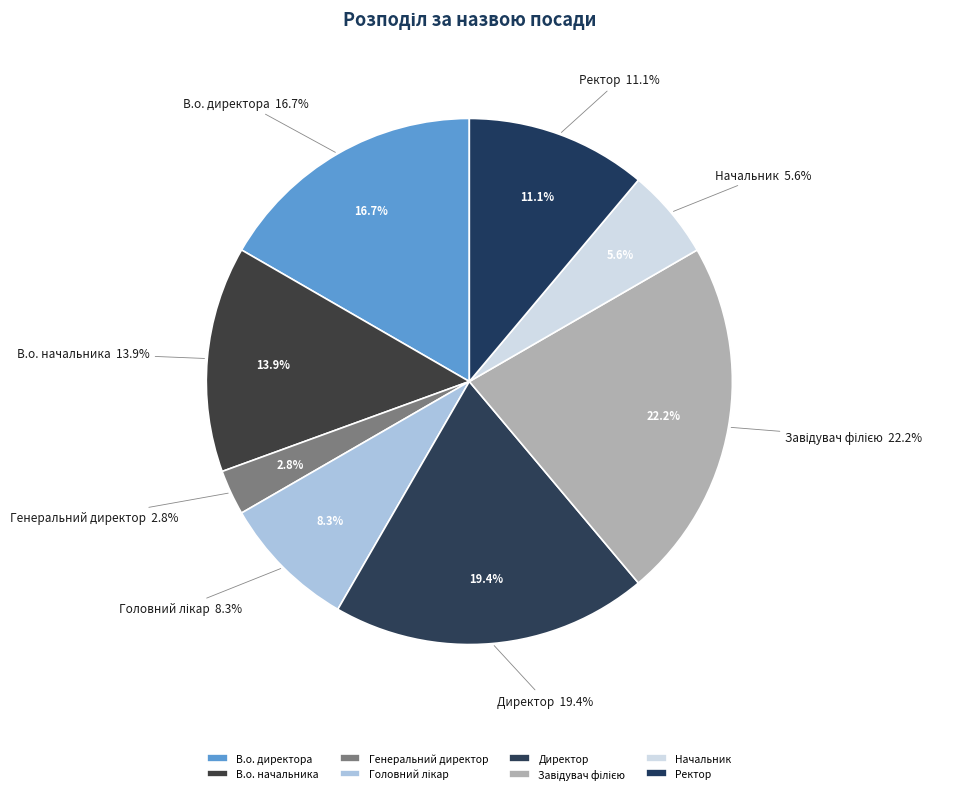

Is there any slice that represents more than half of the pie?

No